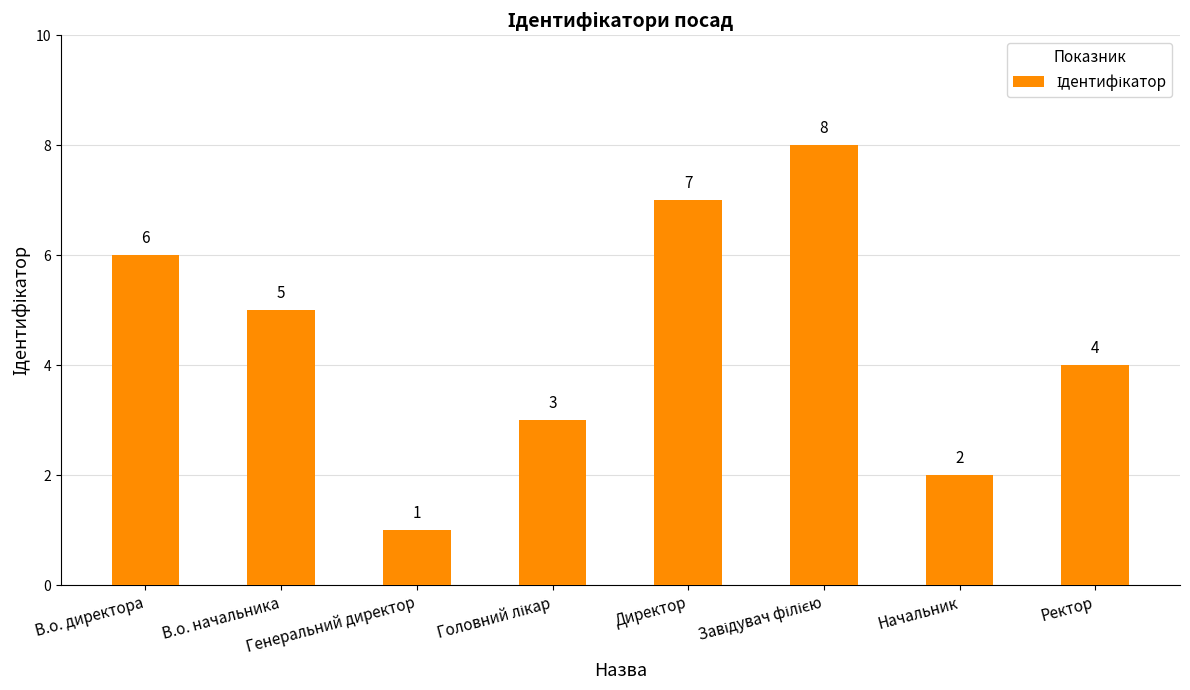

What is the value of the 6th bar from the left?

8